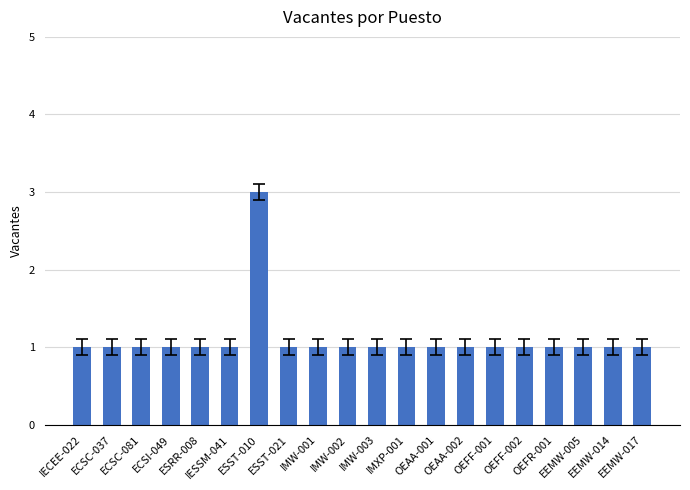

What is the approximate value at ESST-010?

3